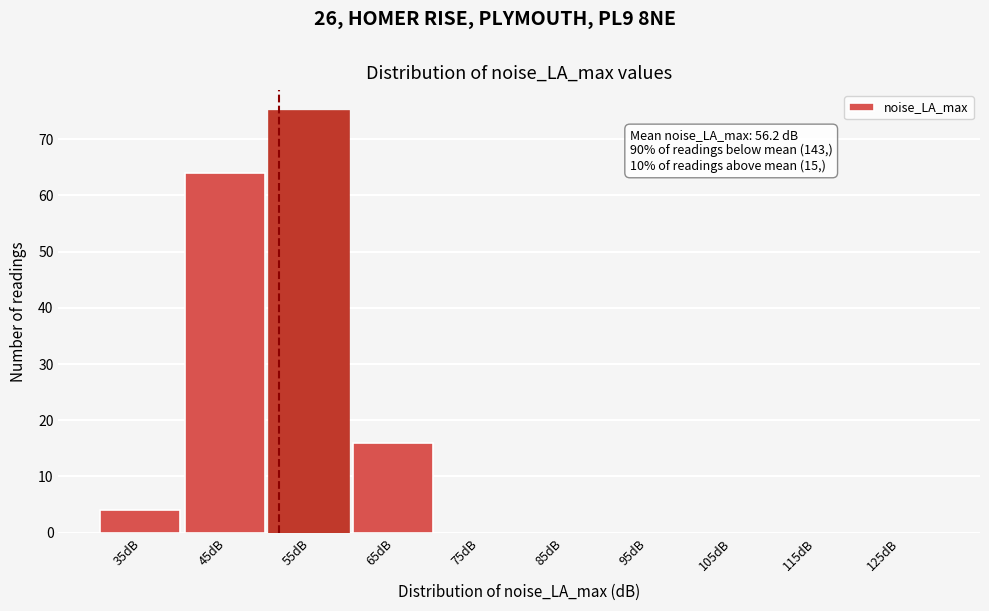

Reading left to right, extract all data points from this chart.

35dB=4	45dB=64	55dB=75	65dB=16	75dB=0	85dB=0	95dB=0	105dB=0	115dB=0	125dB=0